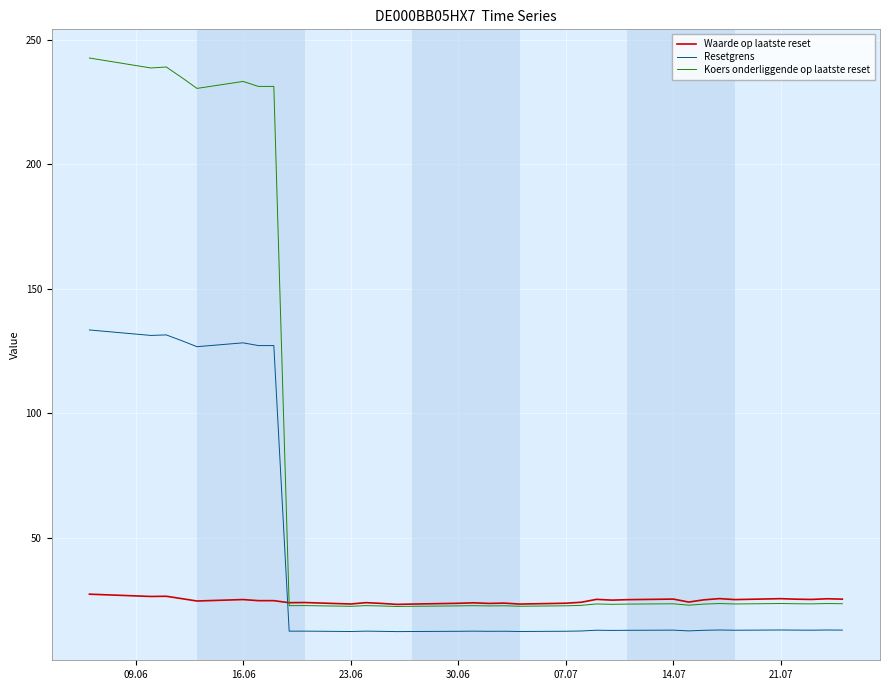

Which series has the widest spread of values?

Koers onderliggende op laatste reset